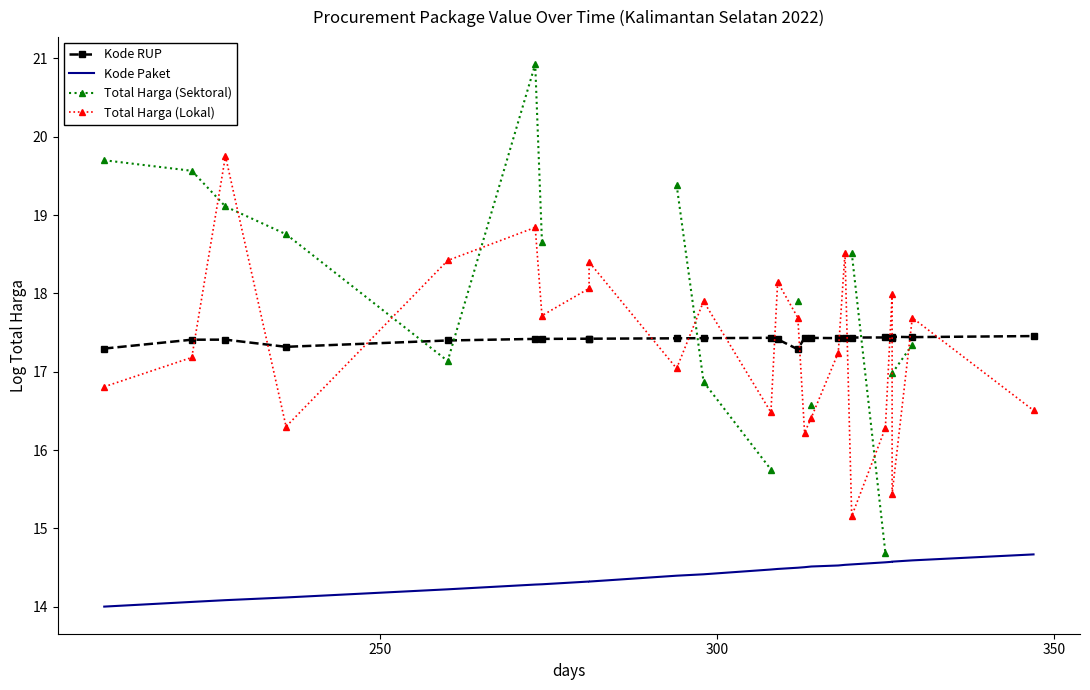

What is the difference between the maximum and minimum values in the Total Harga (Sektoral) series?

6.2